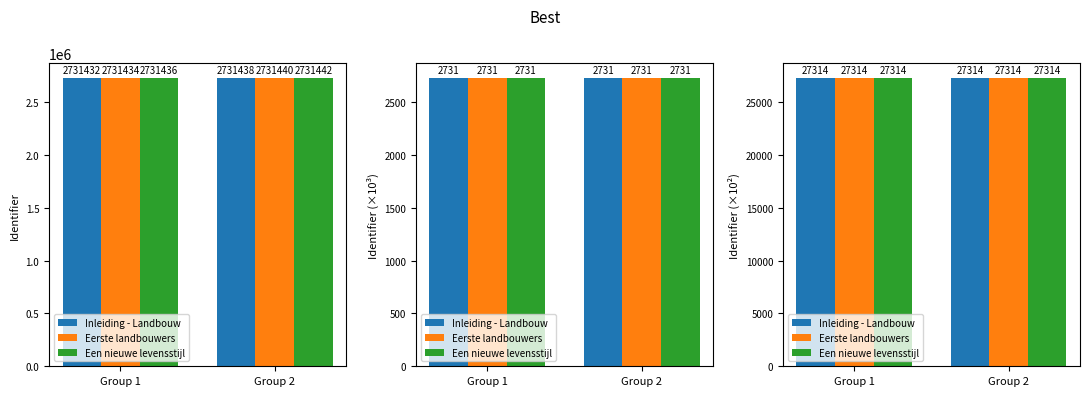

How many groups of bars are there?

2